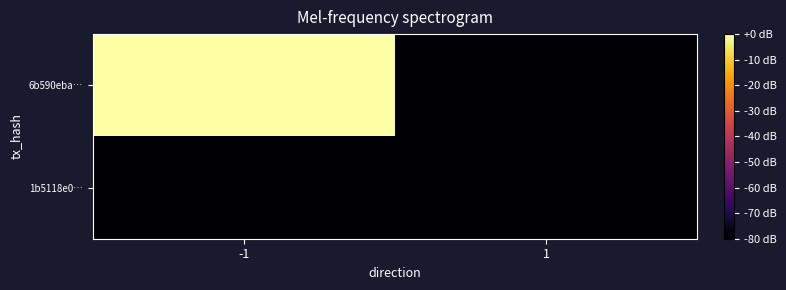

Which label corresponds to the largest value in the chart?

-1